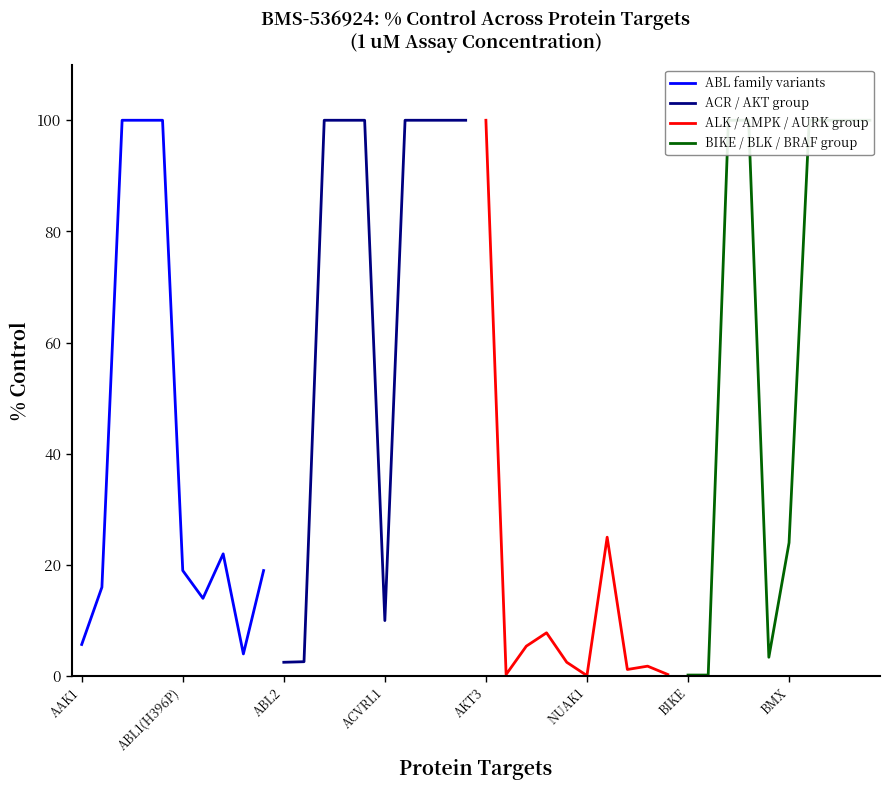

Which series has the largest total across all categories?

ACR / AKT group